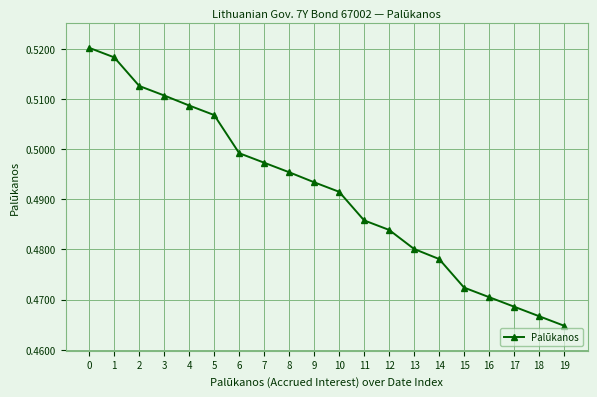

Which category has the lowest value across all series?

19